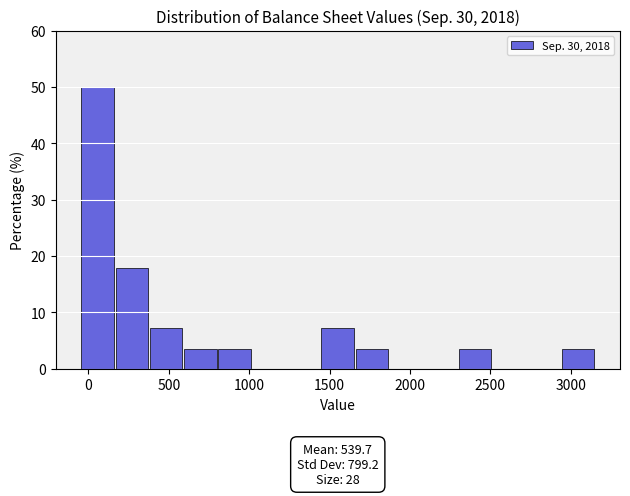

Which range on the x-axis has the tallest bar?

-50 to 150